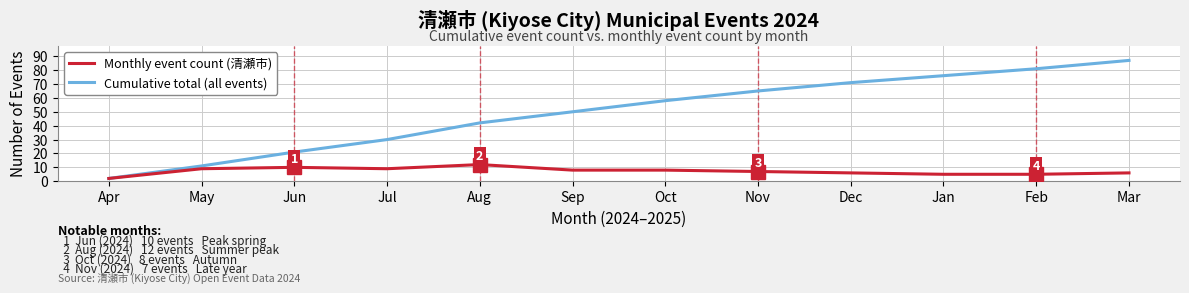

What position from the left is Aug?

5